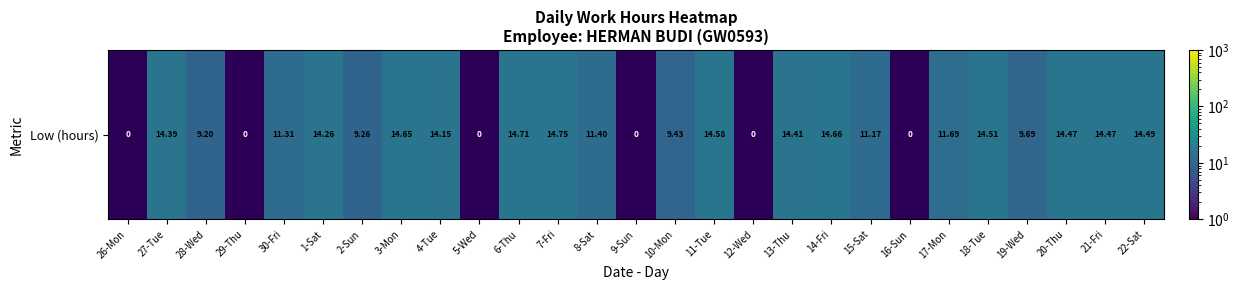

What is the ratio of the value at 7-Fri to the value at 4-Tue?

1.0